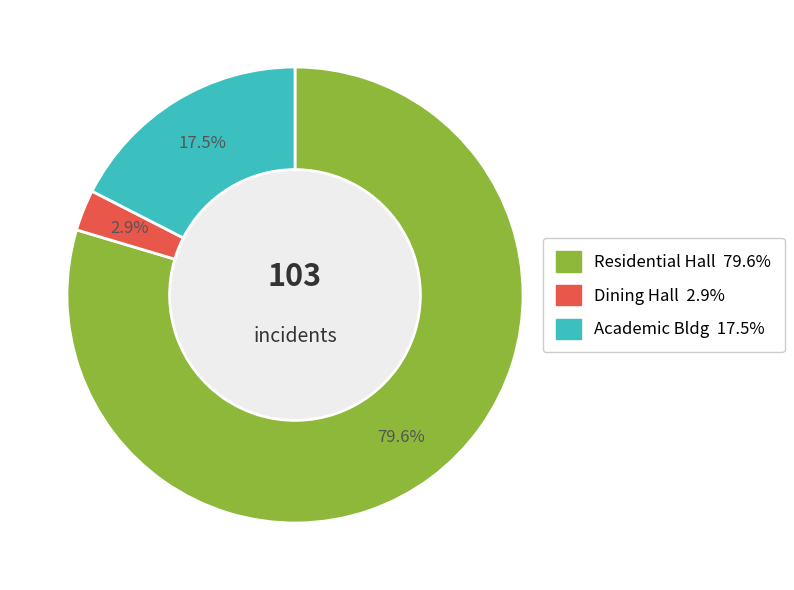

To the nearest percent, what is the difference between the Dining Hall and Academic Bldg slice percentages?

15%